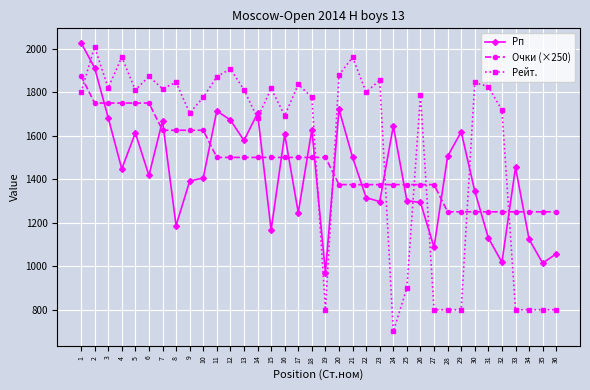

At which category does Рейт. reach its first local peak?

2